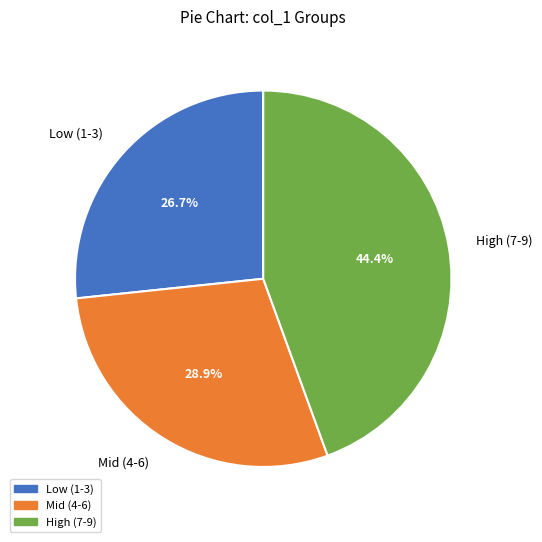

Count the number of slices in the pie.

3